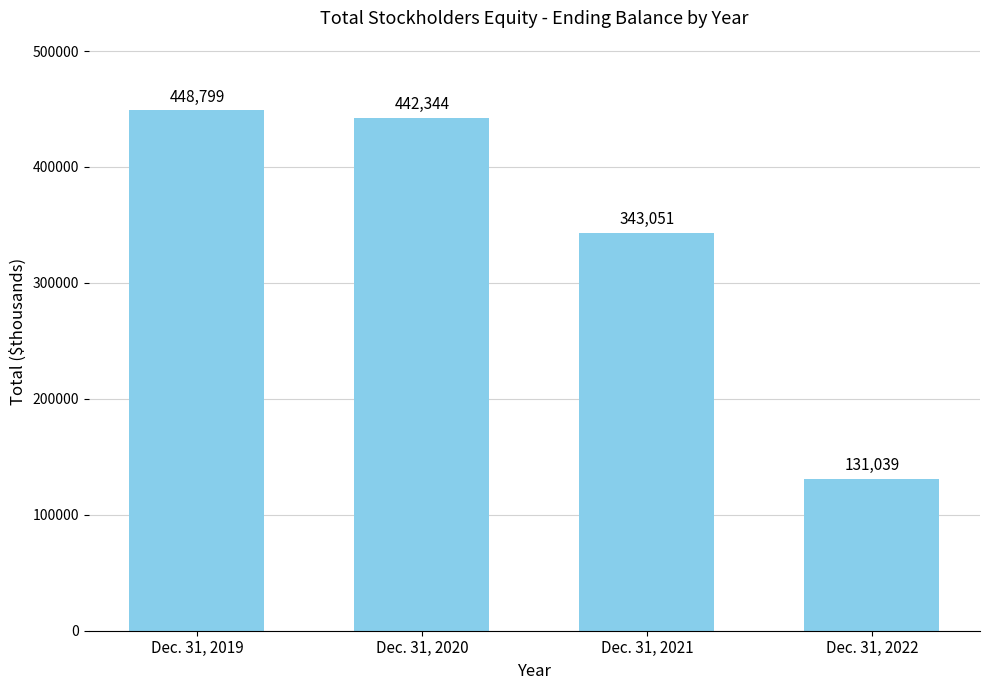

What is the sum of the values at Dec. 31, 2019 and Dec. 31, 2021?

791850